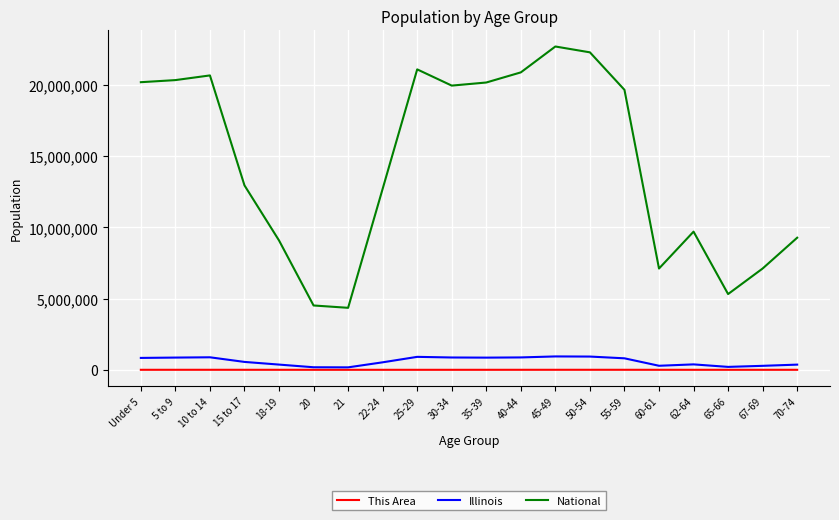

Where does the This Area series first go above 738?

Under 5